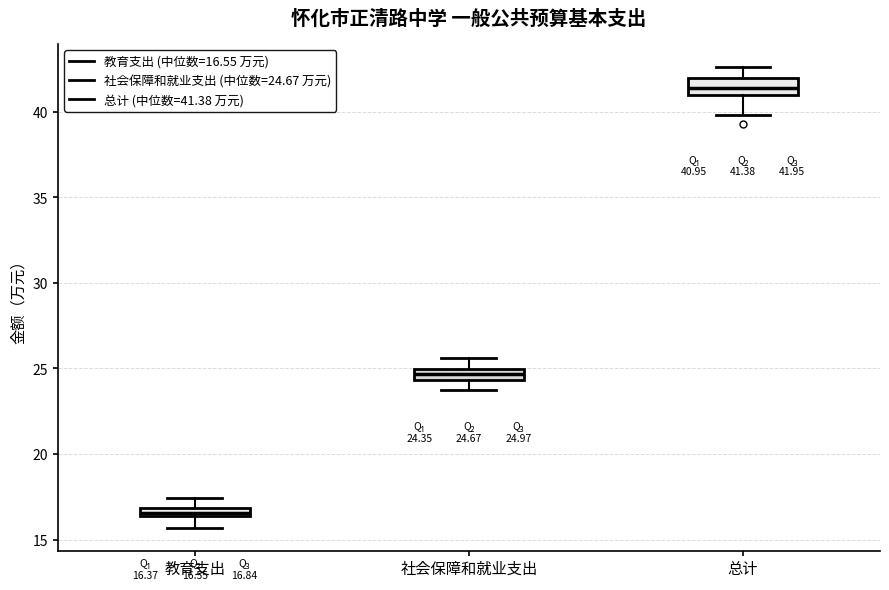

Which box's median line is the lowest?

教育支出